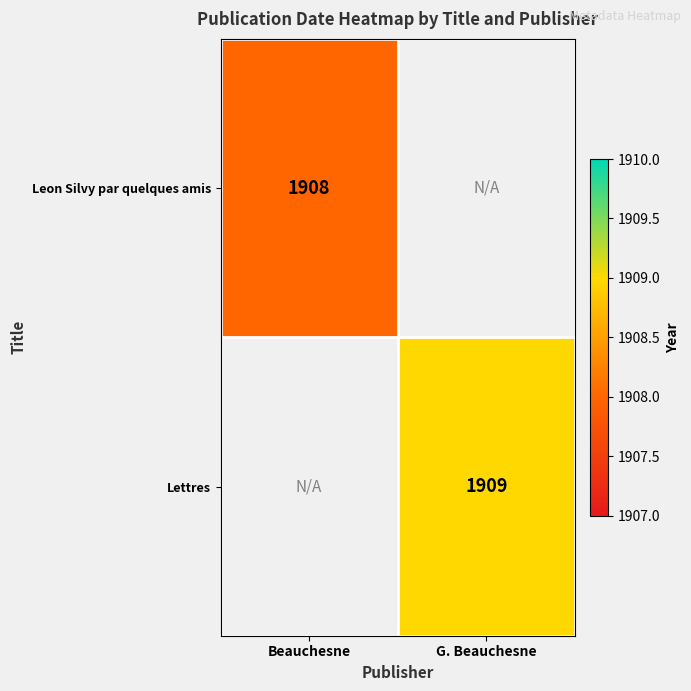

The value of Leon Silvy par quelques amis at Beauchesne is 2576. True or false?

False